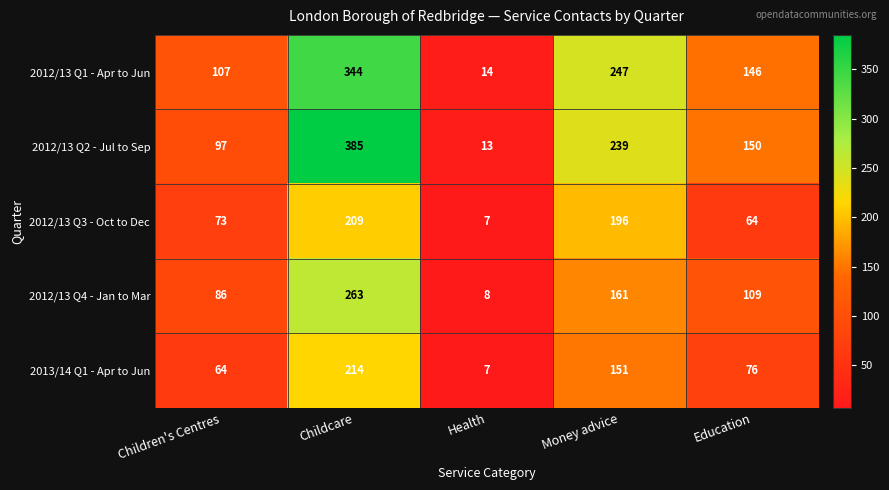

Is it true that 2013/14 Q1 - Apr to Jun equals 151 at Money advice?

True